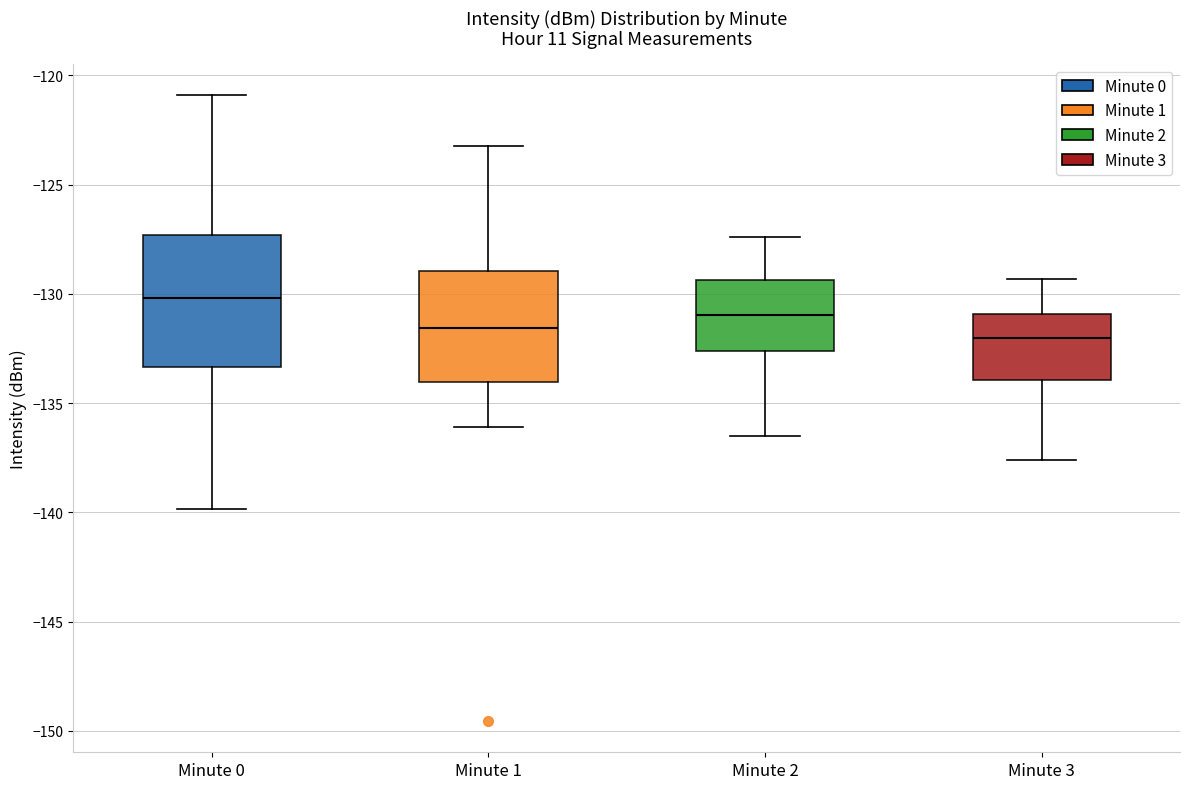

Where does the upper whisker of the box for Minute 2 end on the y-axis? The values are not printed on the chart, so give them approximately, as read against the axis.

-127.5